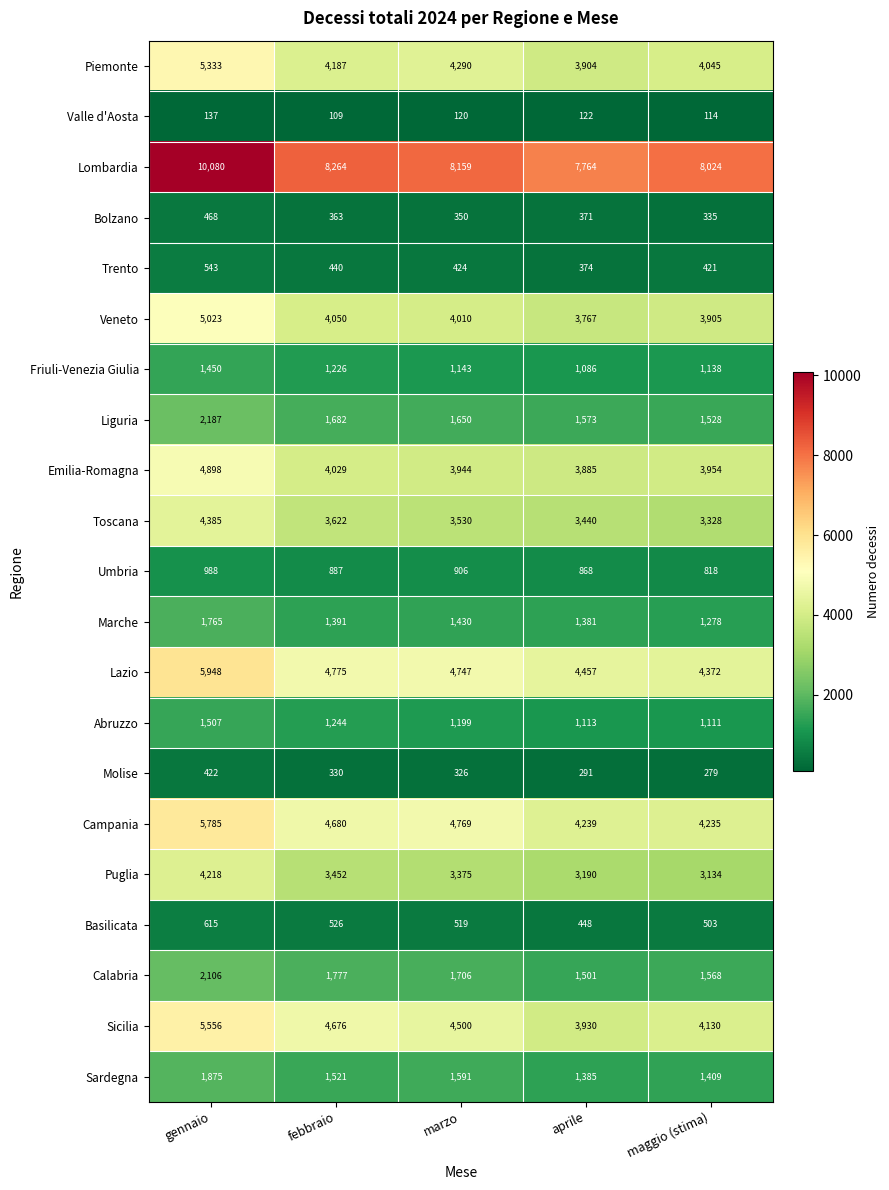

The Friuli-Venezia Giulia series shows 1840 at marzo. True or false?

False